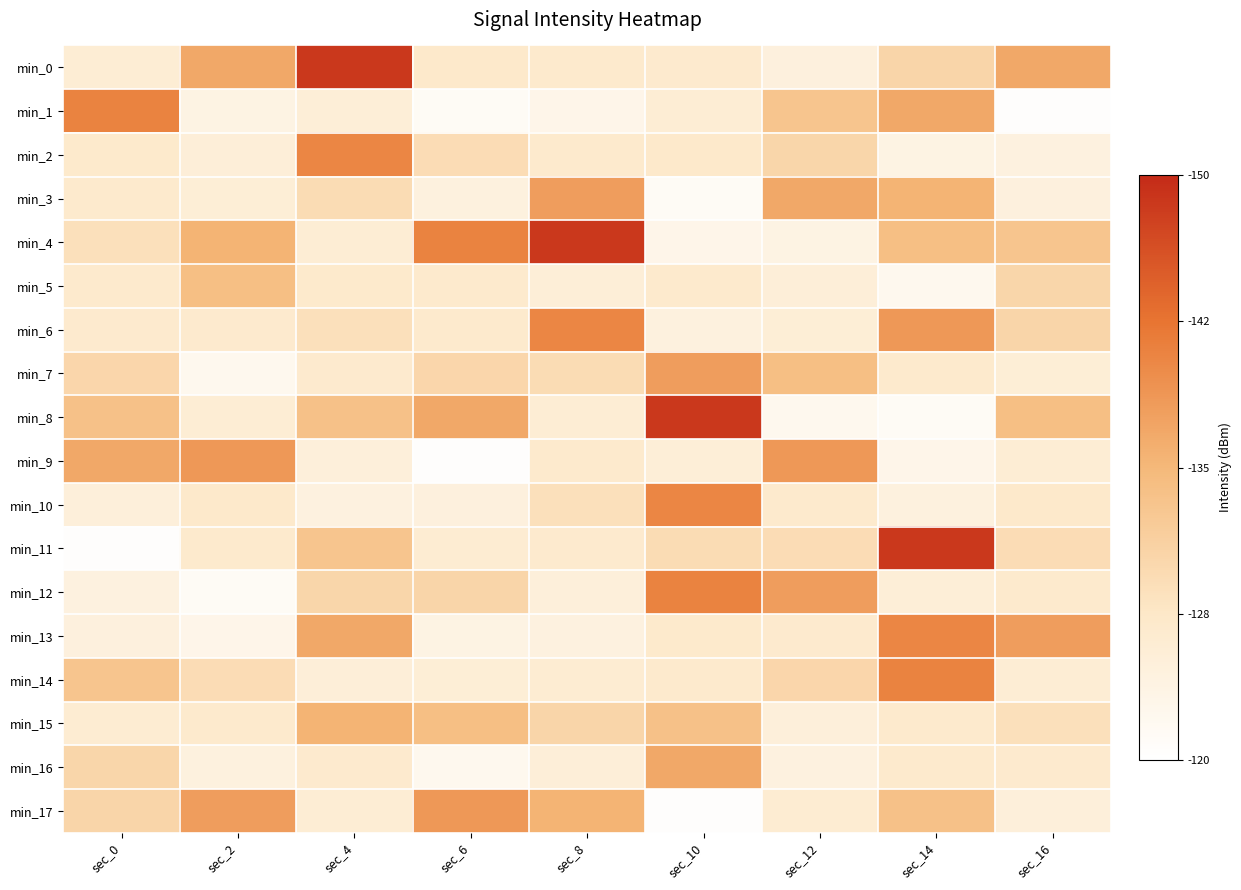

Count the number of categories in the chart.

9